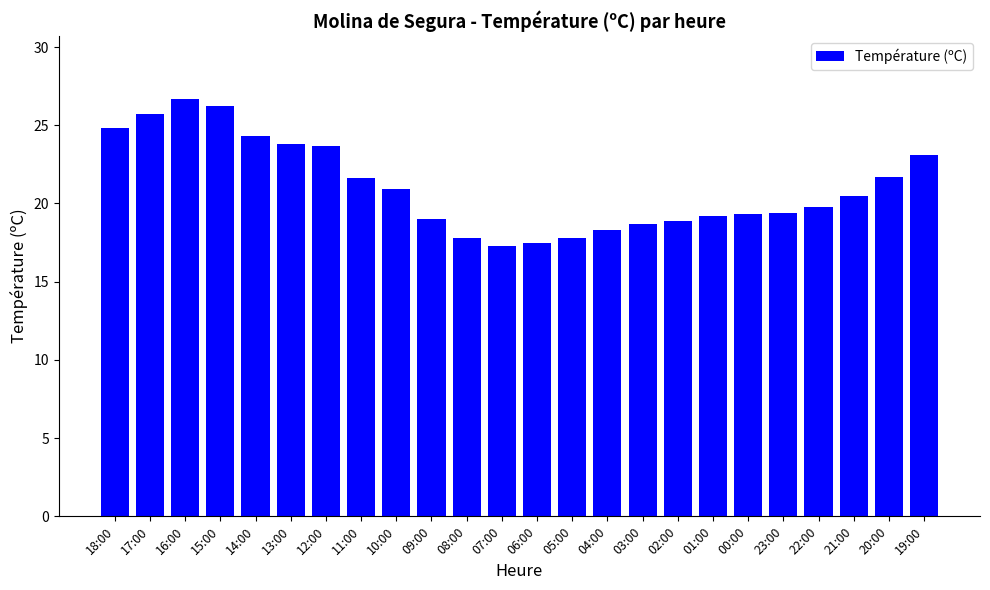

What is the change in value from 04:00 to 20:00?

+3.4